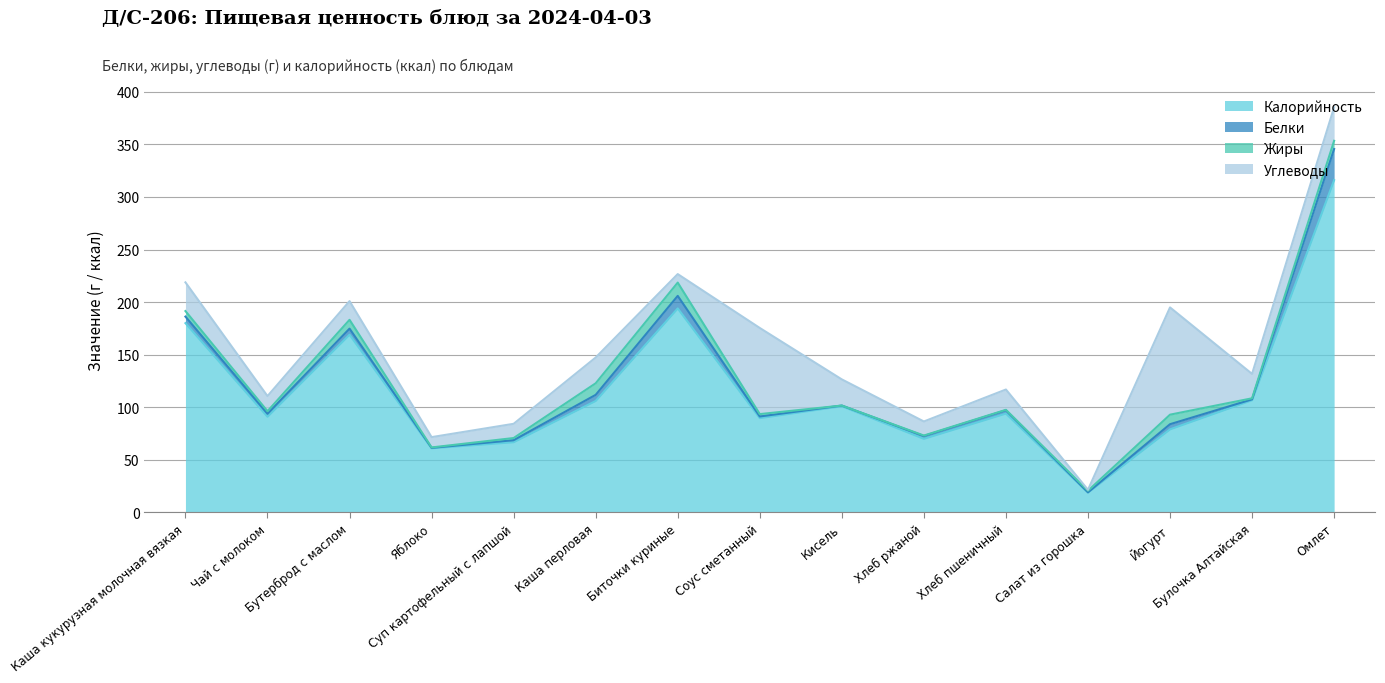

What is the value of the Калорийность point at the 8th from the left?

89.7